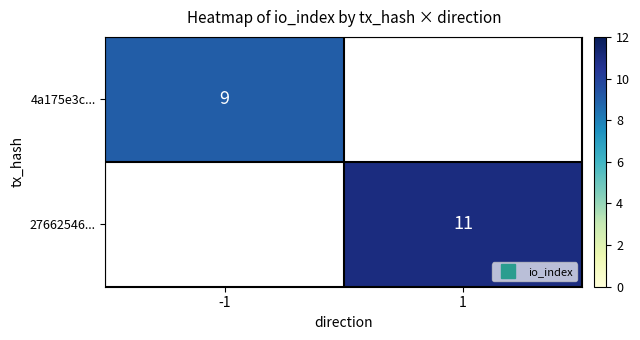

What is the maximum value shown in the chart?

11.0